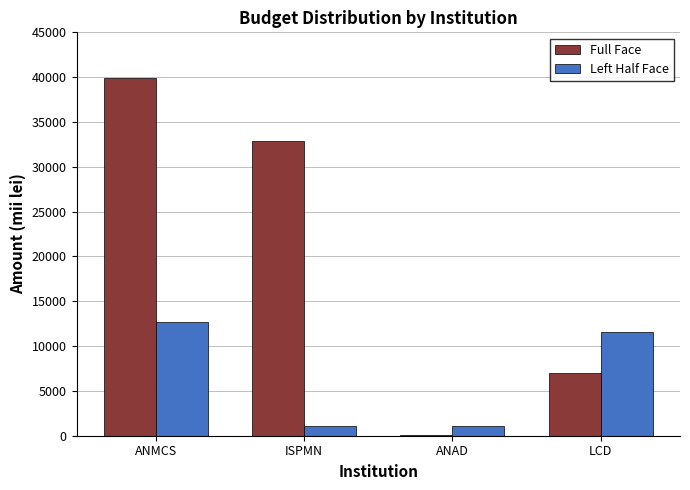

True or false: Left Half Face has a value of 11544 at LCD.

True